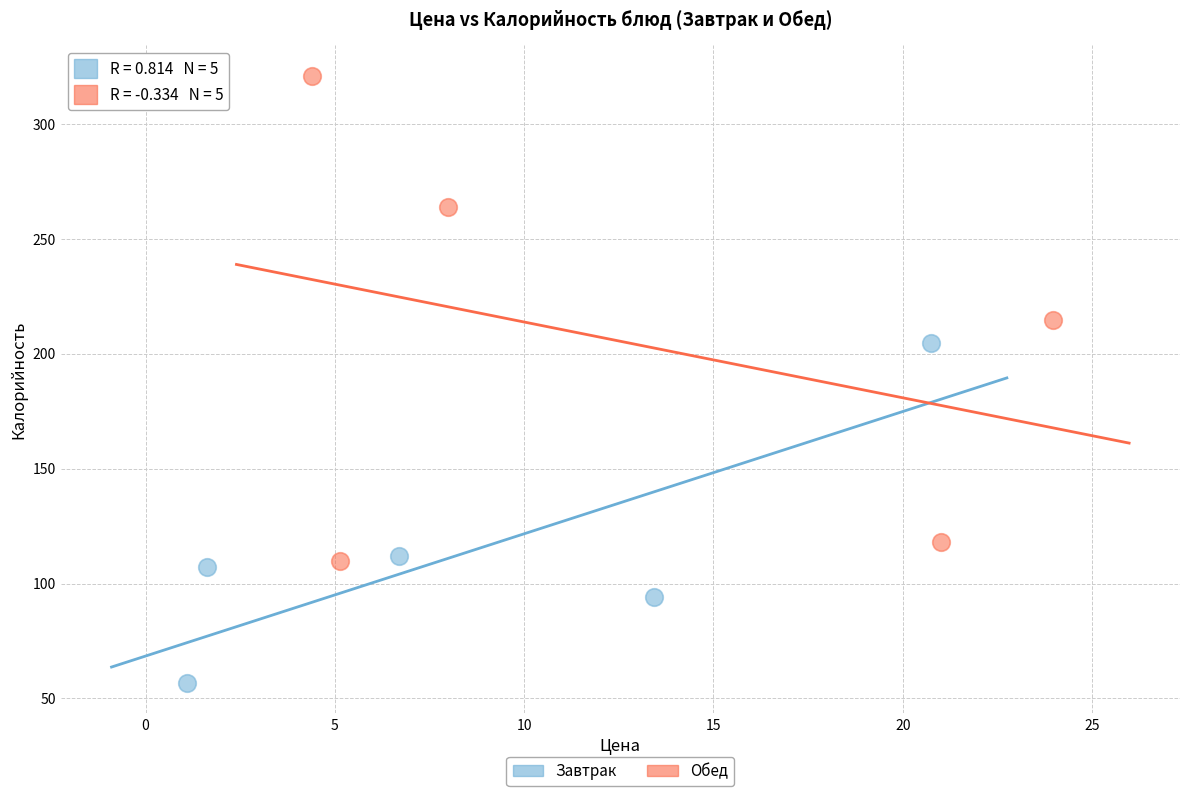

Which series reaches the minimum Y coordinate?

Завтрак